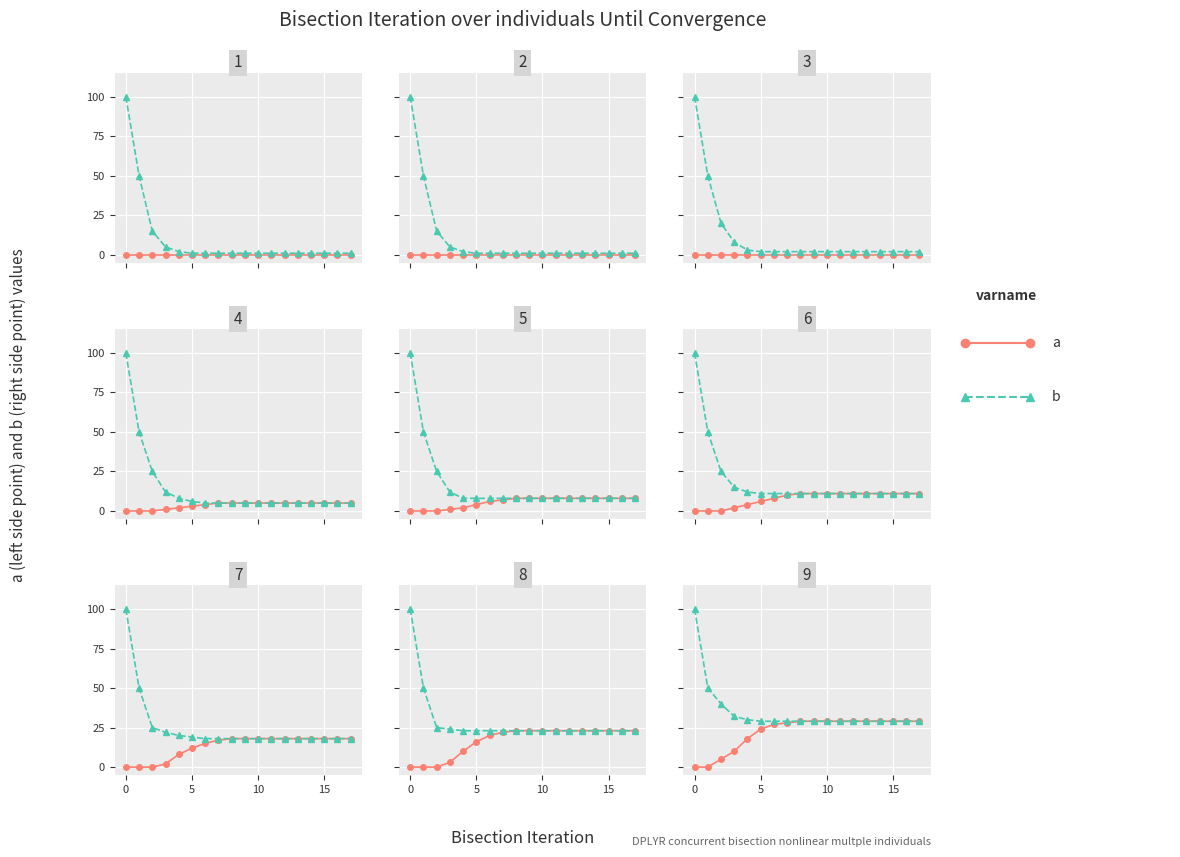

Rank the series by their average value, from lowest to highest.

a, b